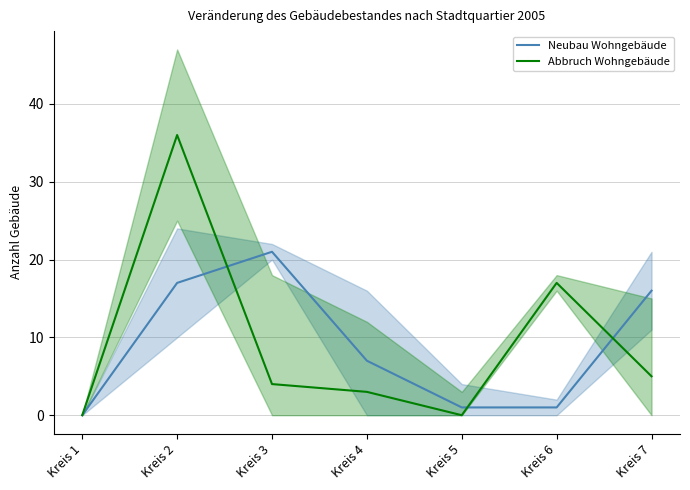

Is the value of Neubau Wohngebäude at Kreis 6 greater than the value of Abbruch Wohngebäude at Kreis 7?

No